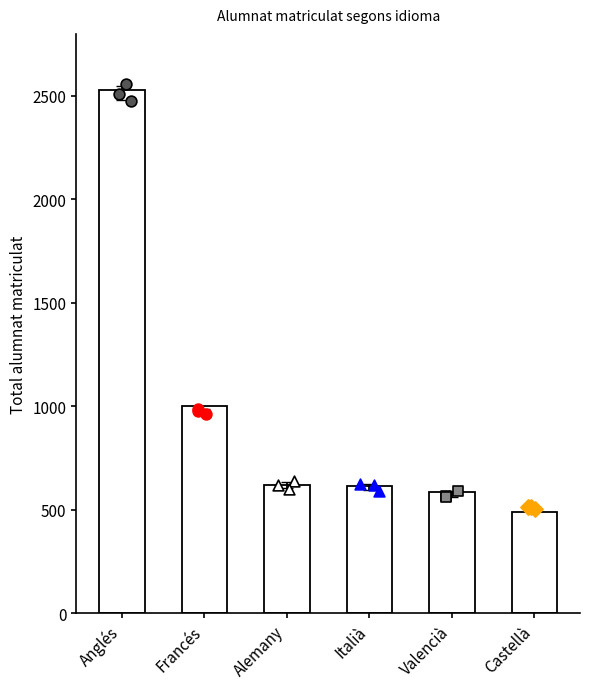

Which has a higher value, Alemany or Valencià?

Alemany